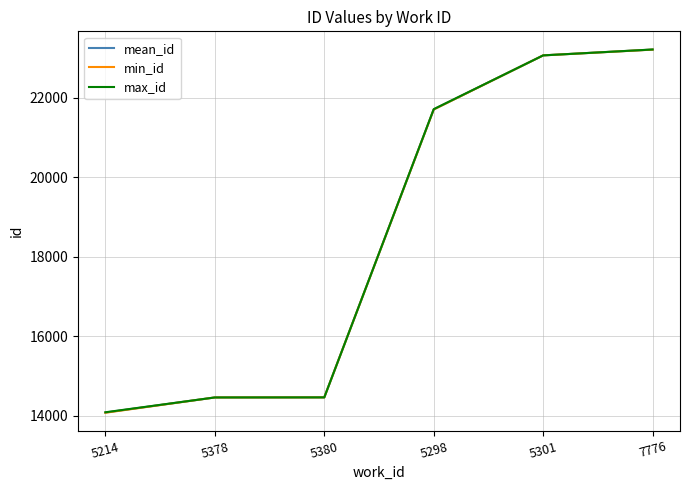

What position from the right is 5301?

2